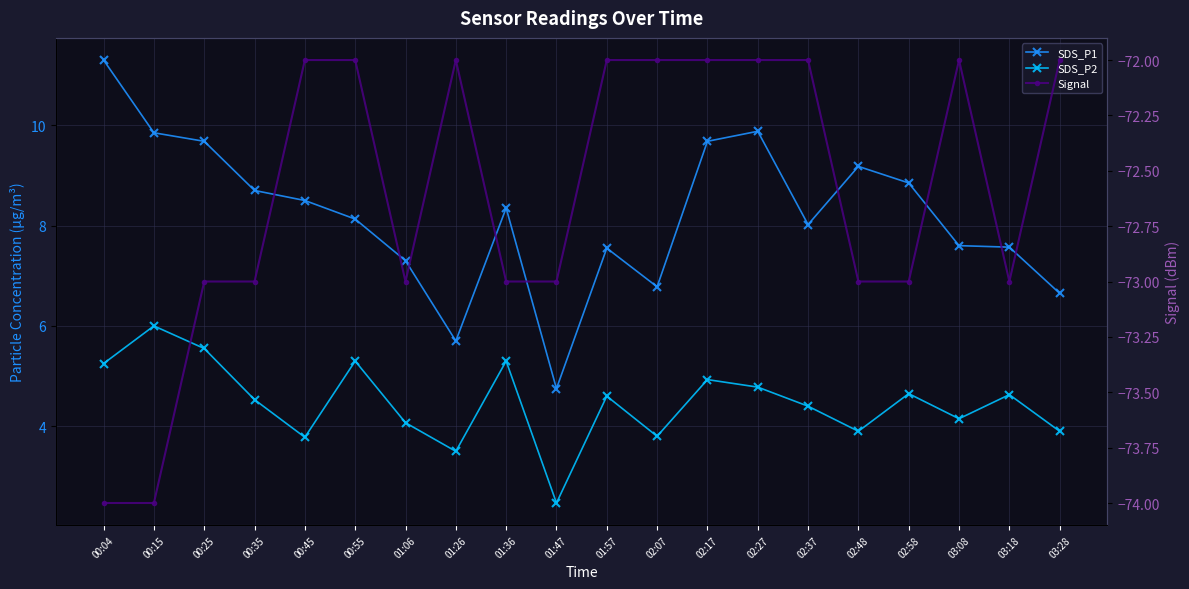

How many data points in Signal are less than -72?

10